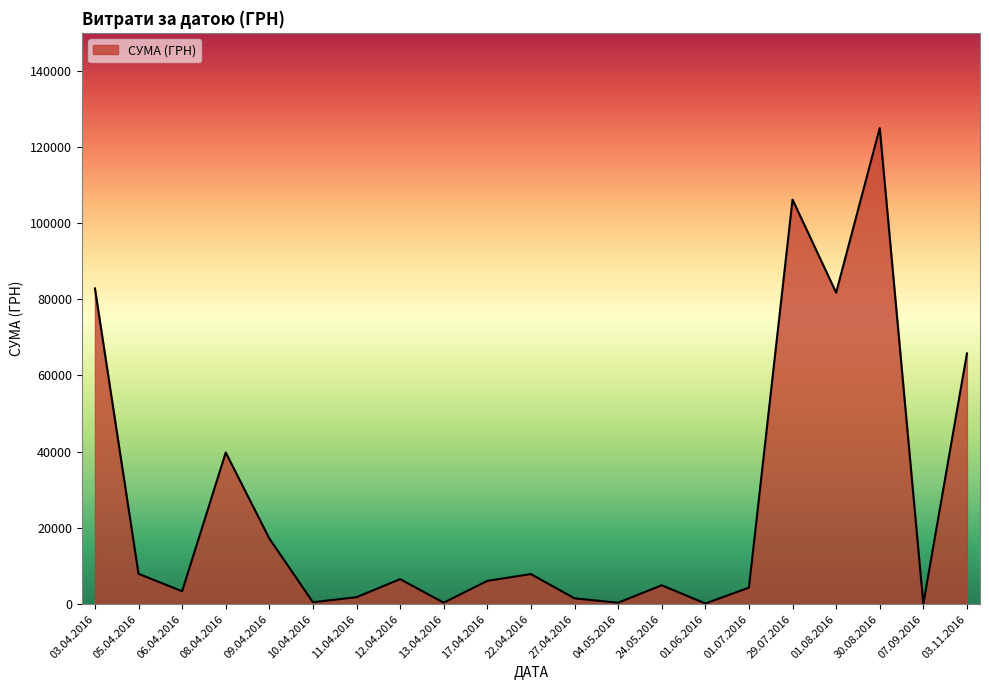

What is the maximum value shown in the chart?

124904.8